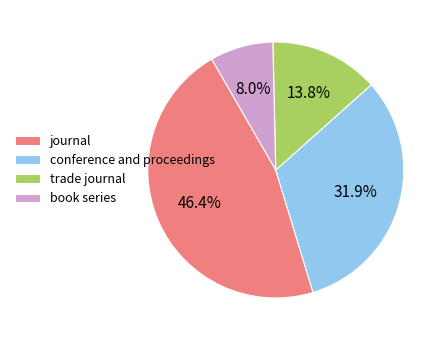

Rank the categories by value from highest to lowest.

journal, conference and proceedings, trade journal, book series